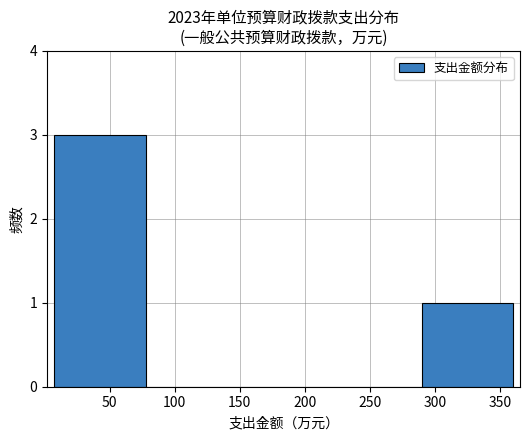

Reading left to right, list every bar in this chart as the range it spans on the x-axis followed by its height. Neither the bar edges nor the heights are printed on the chart, so give them approximately, as read against the axes.

5 to 80: 3
80 to 150: 0
150 to 220: 0
220 to 290: 0
290 to 360: 1